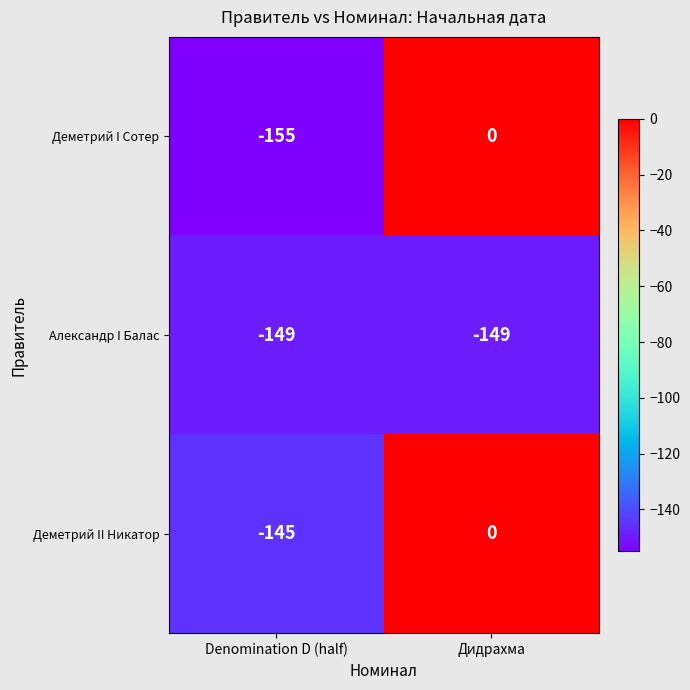

Which series has the largest total across all categories?

Деметрий II Никатор